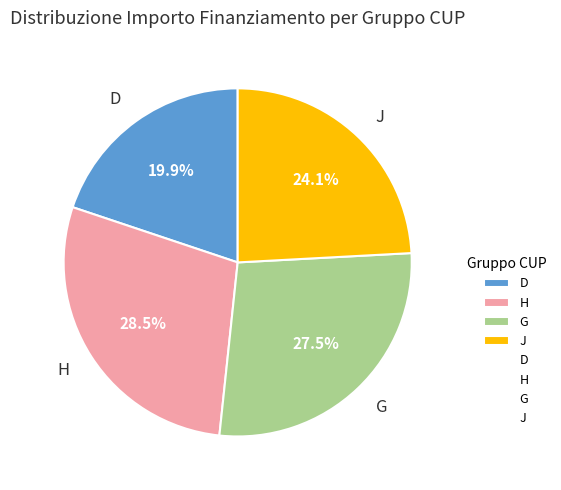

How much of the chart is everything except J?

75.9%